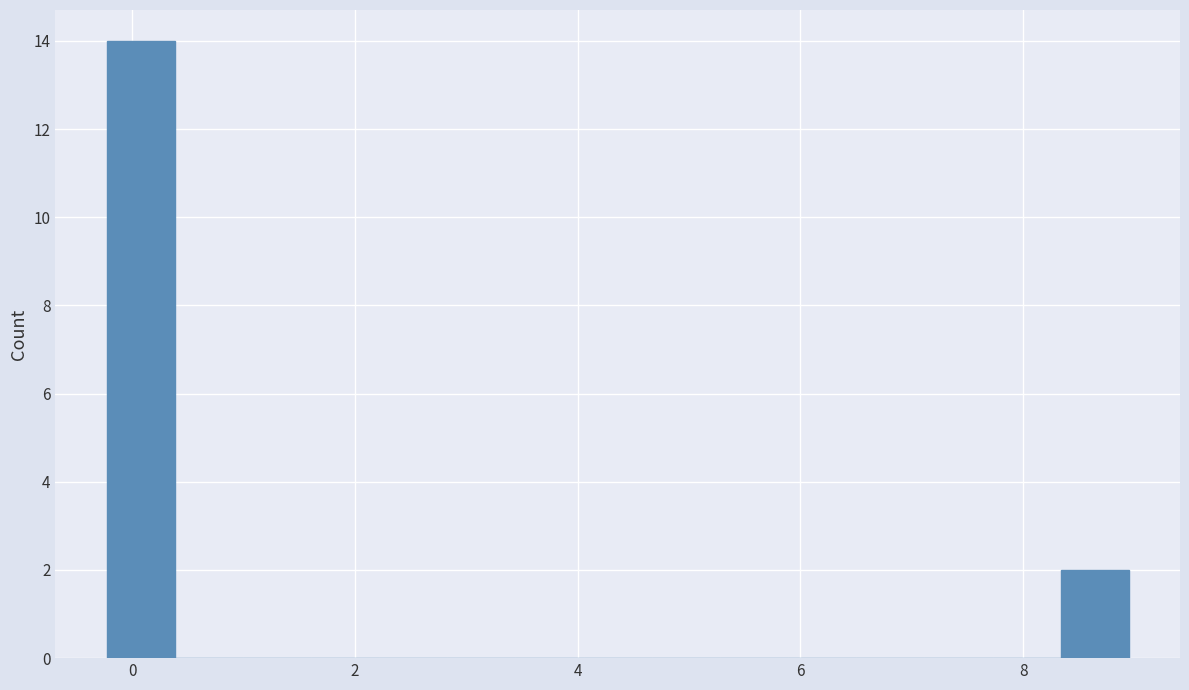

Read against the x-axis, roughly where is the centre of the tallest bar?

0.0